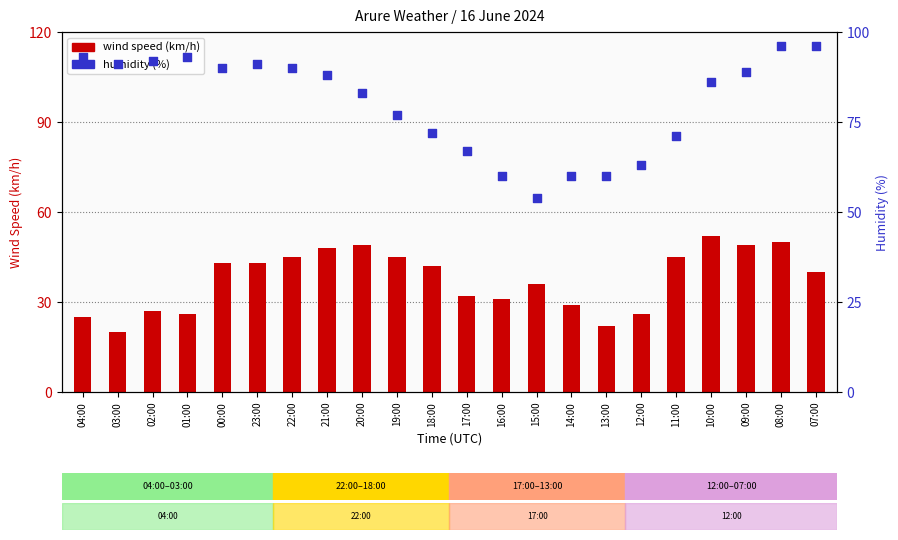

Which series has the largest total across all categories?

humidity (%)